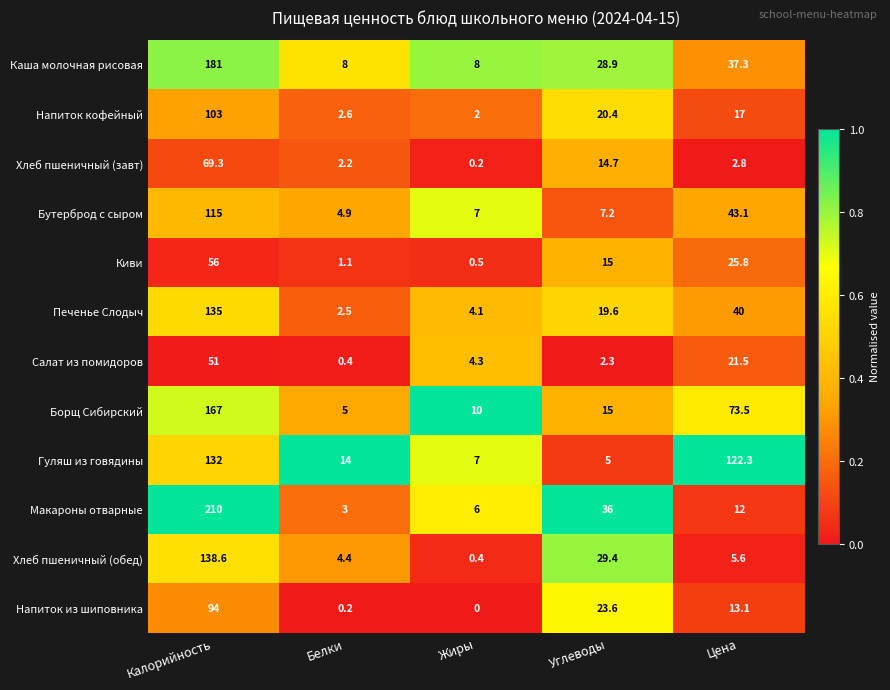

At which category does the chart reach its minimum across all series?

Жиры